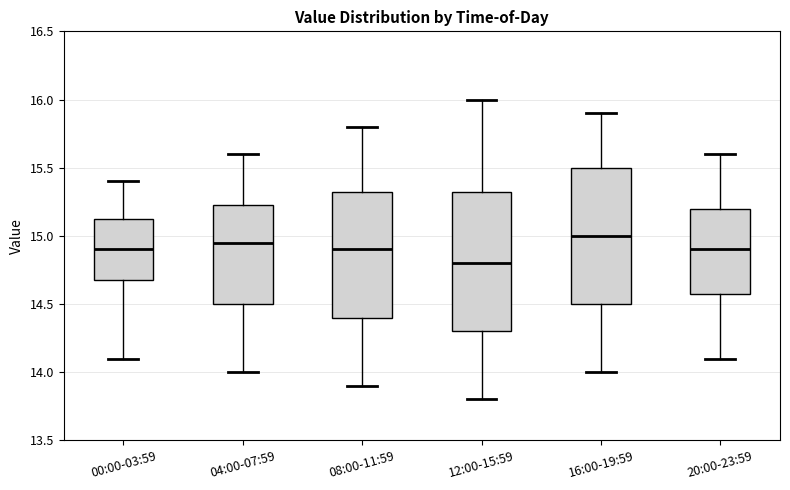

Reading left to right, transcribe this box plot: for each box, give where its median line is, the range the box spans, and where its two whiskers end, as read against the y-axis. The values are not printed on the chart, so give them approximately, as read against the axis.

00:00-03:59: median 14.90, box 14.70 to 15.15, whiskers 14.10 to 15.40
04:00-07:59: median 14.95, box 14.50 to 15.25, whiskers 14.00 to 15.60
08:00-11:59: median 14.90, box 14.40 to 15.35, whiskers 13.90 to 15.80
12:00-15:59: median 14.80, box 14.30 to 15.35, whiskers 13.80 to 16.00
16:00-19:59: median 15.00, box 14.50 to 15.50, whiskers 14.00 to 15.90
20:00-23:59: median 14.90, box 14.60 to 15.20, whiskers 14.10 to 15.60